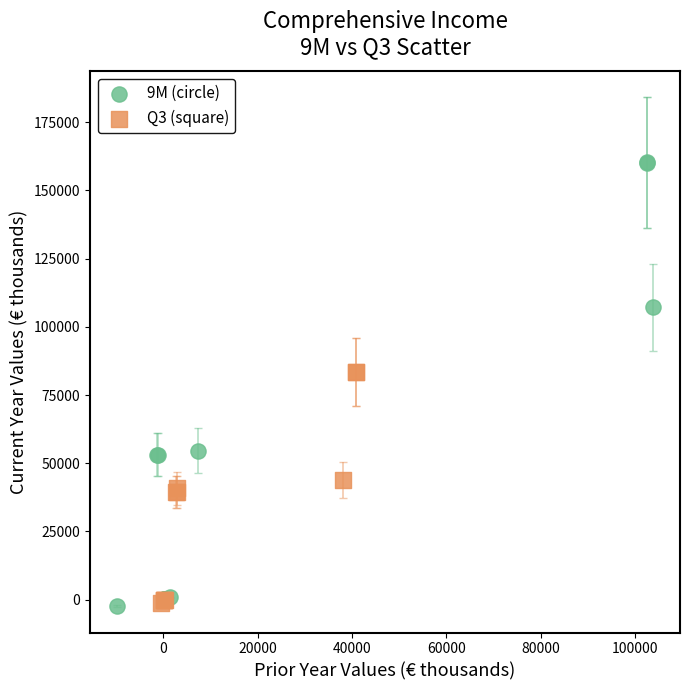

Which series reaches the maximum Y coordinate?

9M (circle)